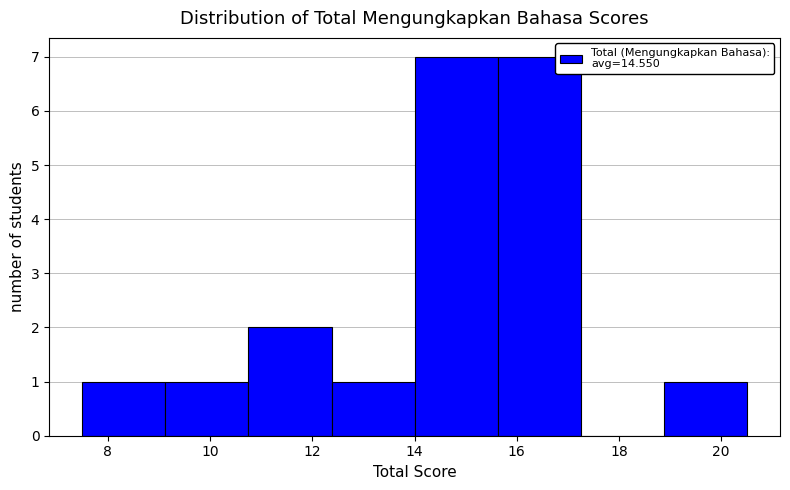

Reading left to right, transcribe this chart: for each bar, give the range it covers on the x-axis and its height. Neither the bar edges nor the heights are printed on the chart, so give them approximately, as read against the axes.

7.6 to 9.2: 1
9.2 to 10.8: 1
10.8 to 12.4: 2
12.4 to 14.0: 1
14.0 to 15.6: 7
15.6 to 17.2: 7
17.2 to 18.8: 0
18.8 to 20.6: 1